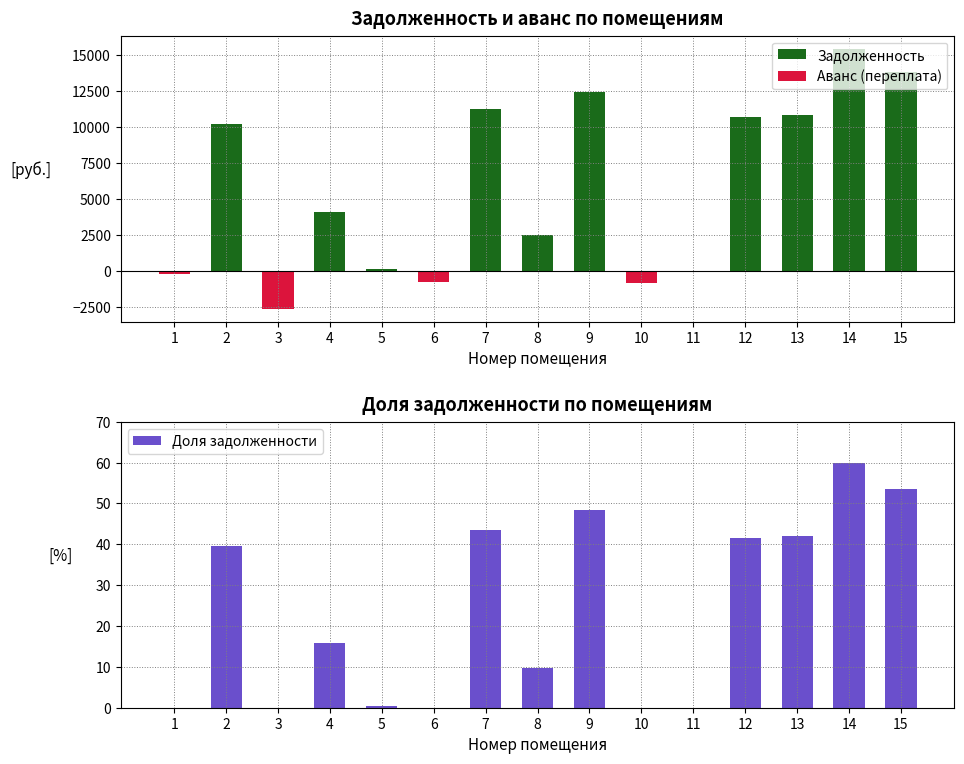

Reading left to right, what are all the values shown in this chart?

Задолженность: 0.0	10196.8	0.0	4095.1	126.6	0.0	11208.3	2524.6	12411.1	0.0	0.0	10652.9	10825.6	15418.2	13778.0
Аванс (переплата): -223.0	0.0	-2590.6	0.0	0.0	-759.4	0.0	0.0	0.0	-814.1	0.0	0.0	0.0	0.0	0.0
Доля задолженности: 0.0	39.7	0.0	15.9	0.5	0.0	43.6	9.8	48.3	0.0	0.0	41.5	42.1	60.0	53.6